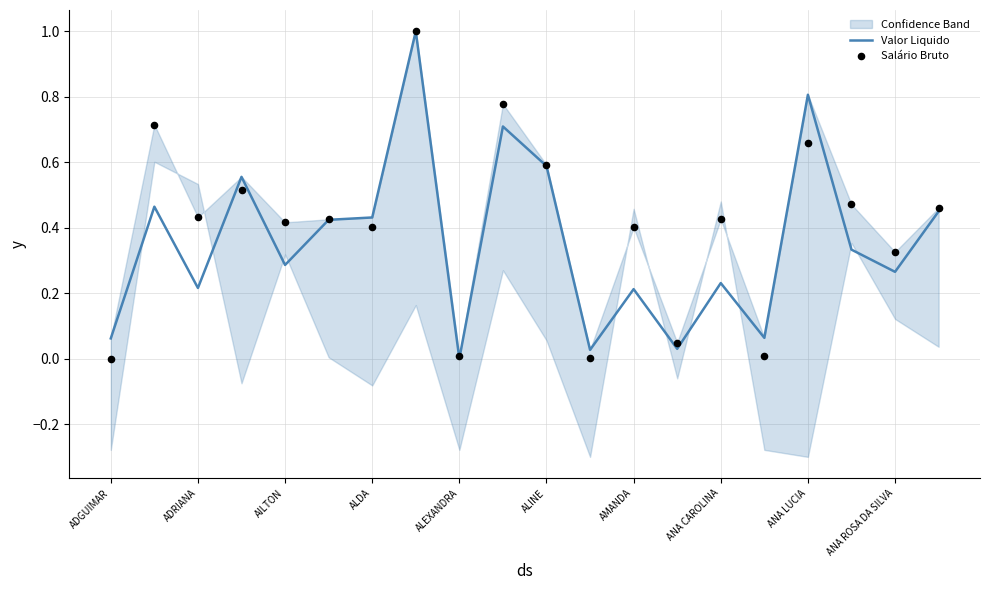

What is the total value across all series at 17?

0.8